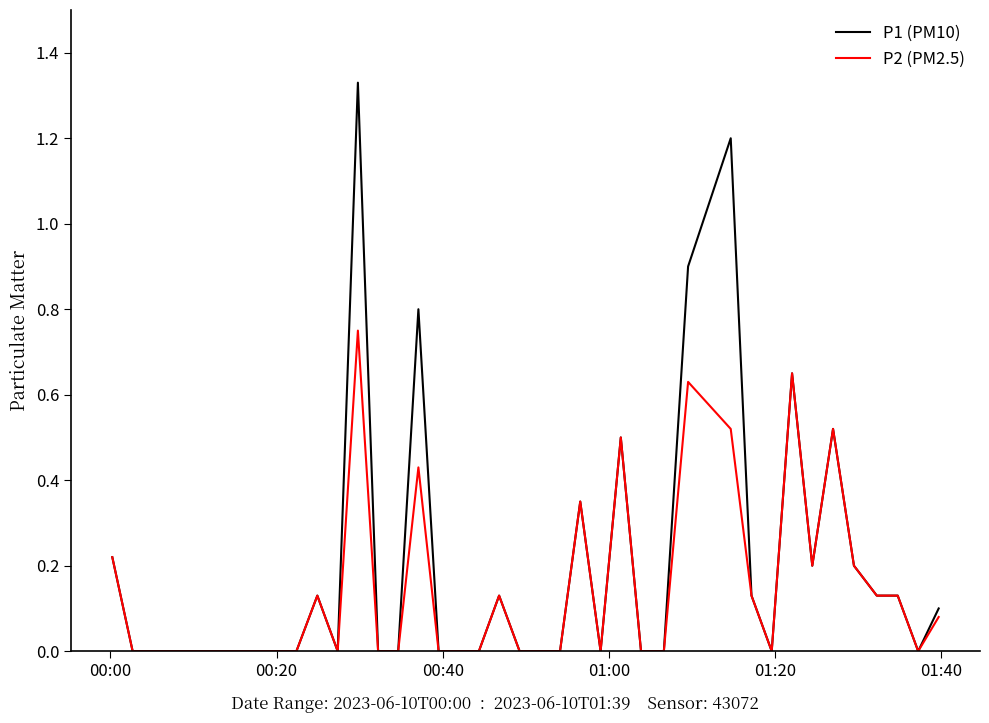

List the series in order of their peak value, lowest first.

P2 (PM2.5), P1 (PM10)